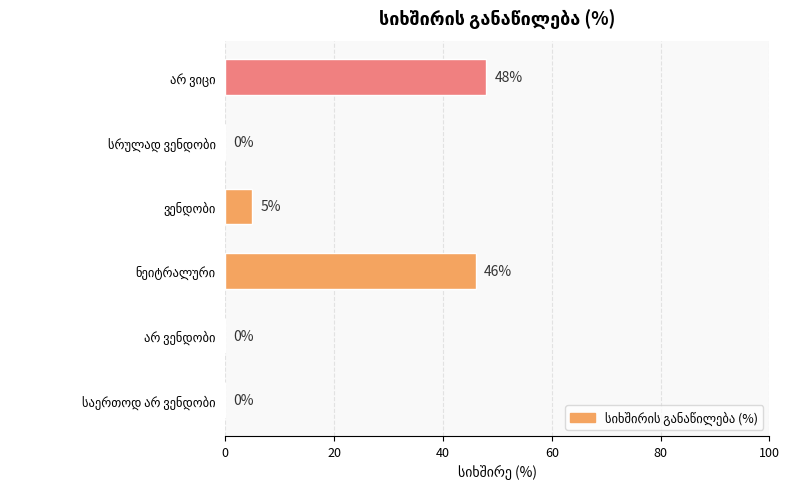

How many distinct data groups are displayed?

1